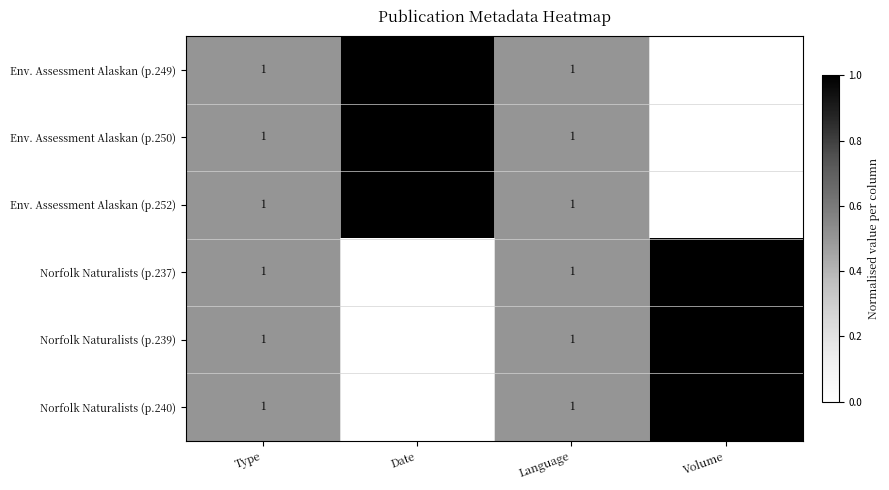

What is the sum of the Norfolk Naturalists (p.240) values at Volume and Language?

23